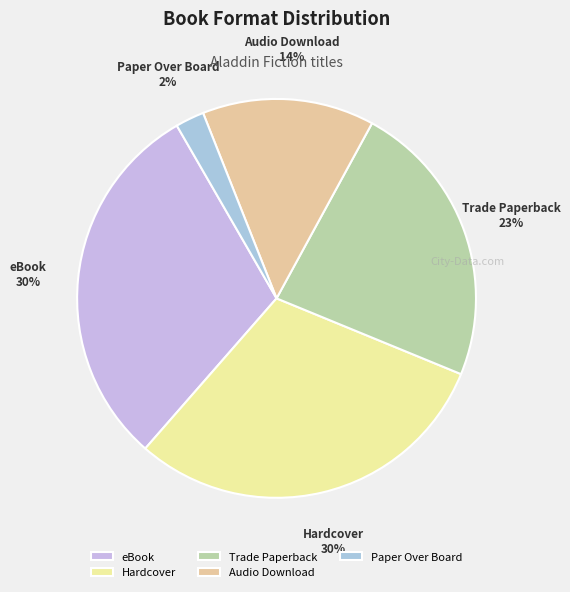

Which slice is the smallest?

Paper Over Board